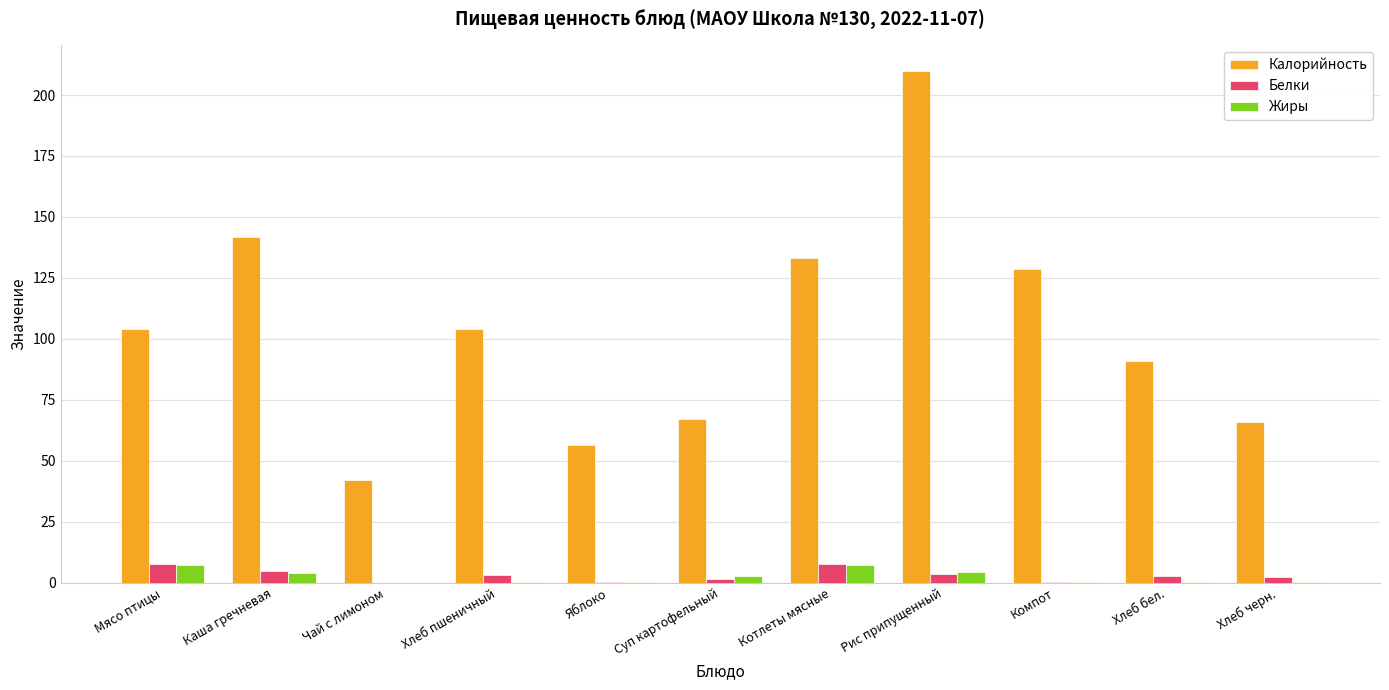

What is the sum of all Белки values?

34.7